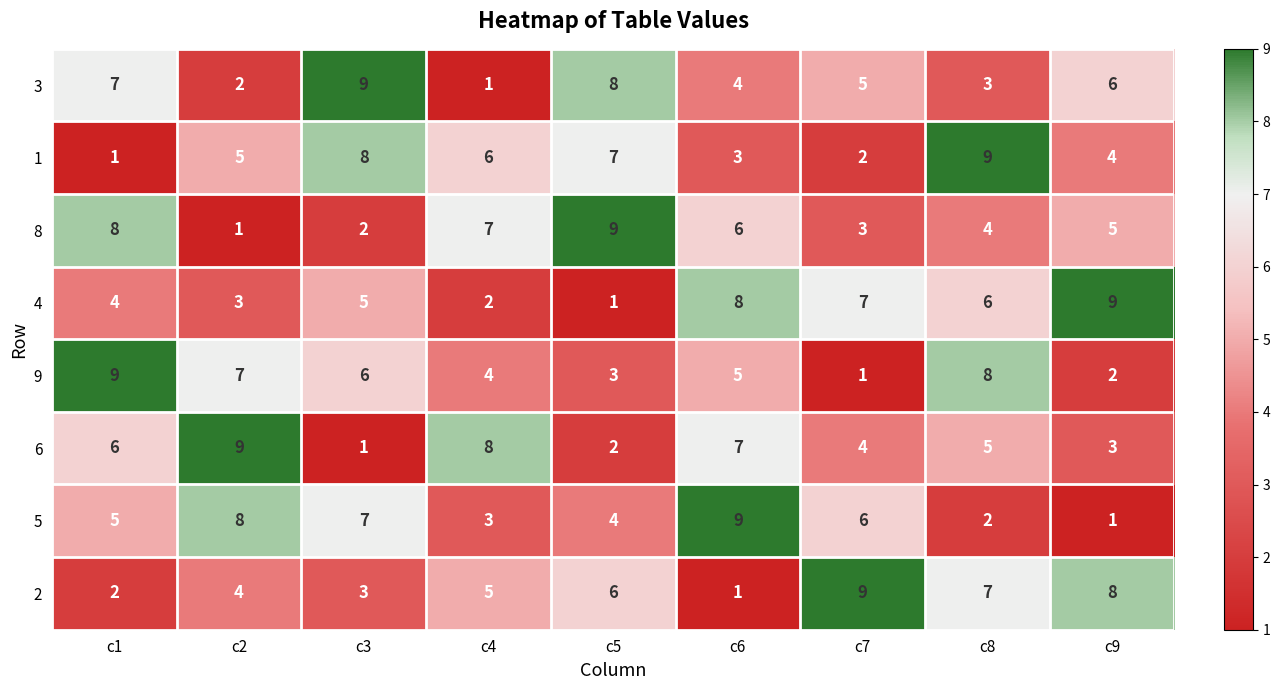

At c7, list the series in order from largest to smallest.

2, 4, 5, 3, 6, 8, 1, 9